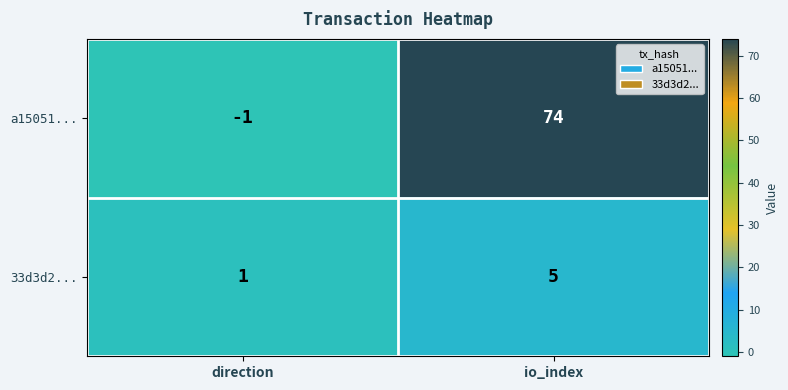

What is the total value across all series at io_index?

79